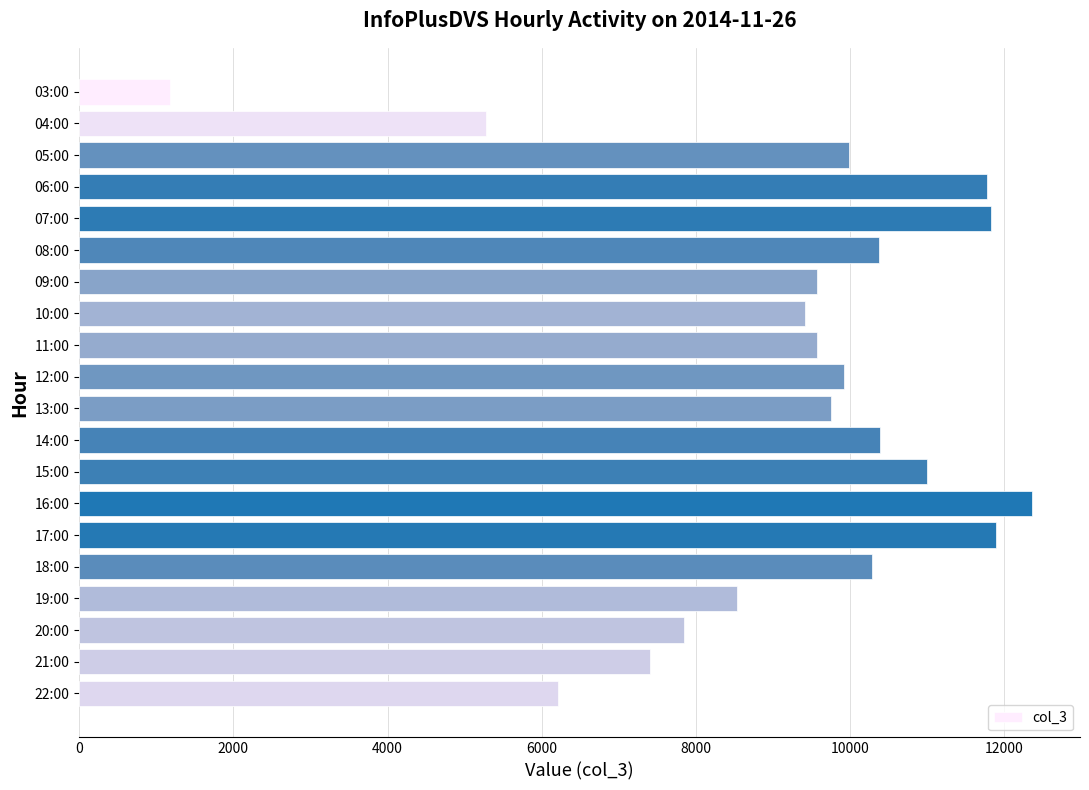

What is the maximum value shown in the chart?

12363